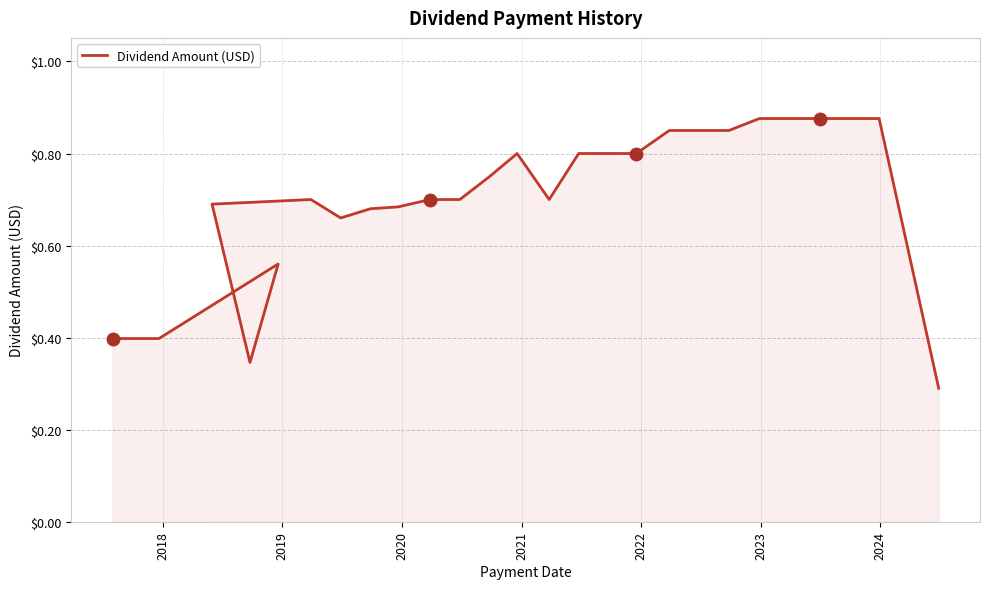

Does the chart have visible grid lines?

Yes